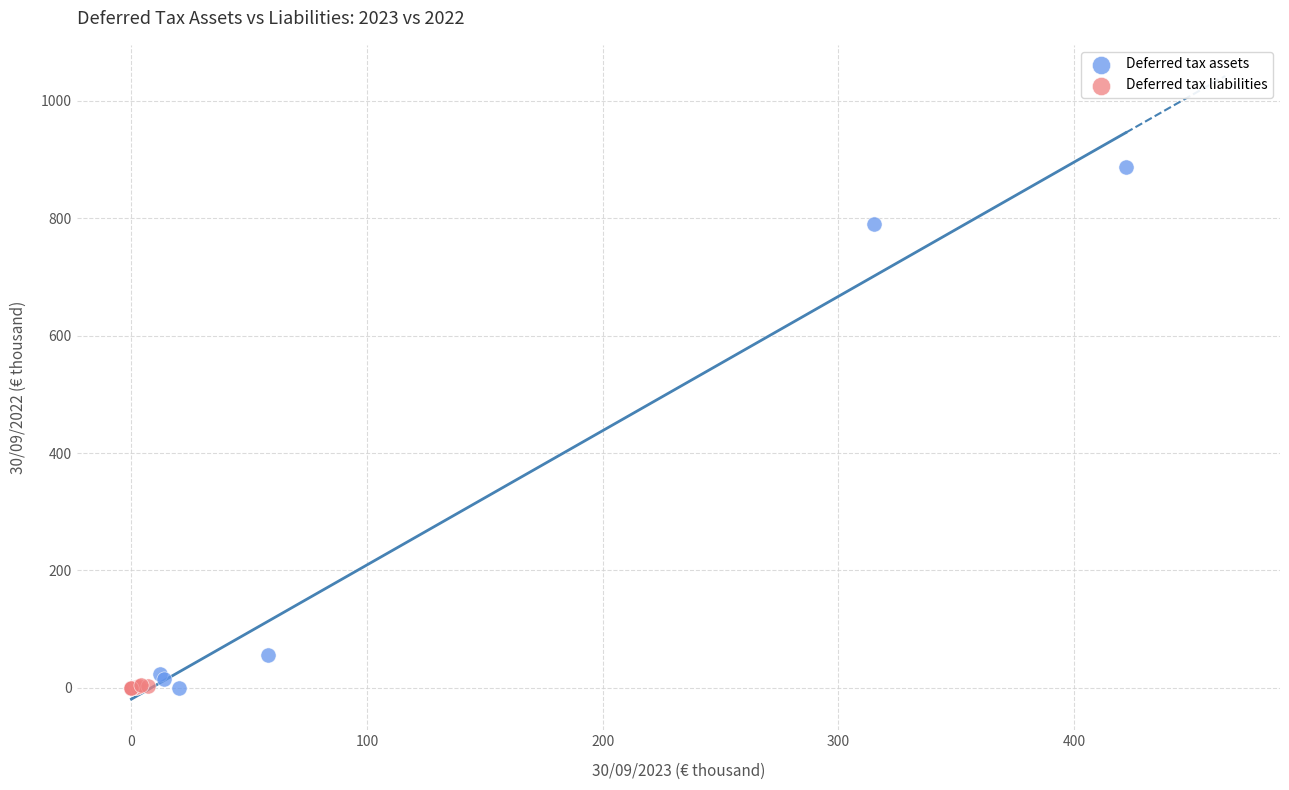

What are all the series names shown in the legend?

Deferred tax assets, Deferred tax liabilities